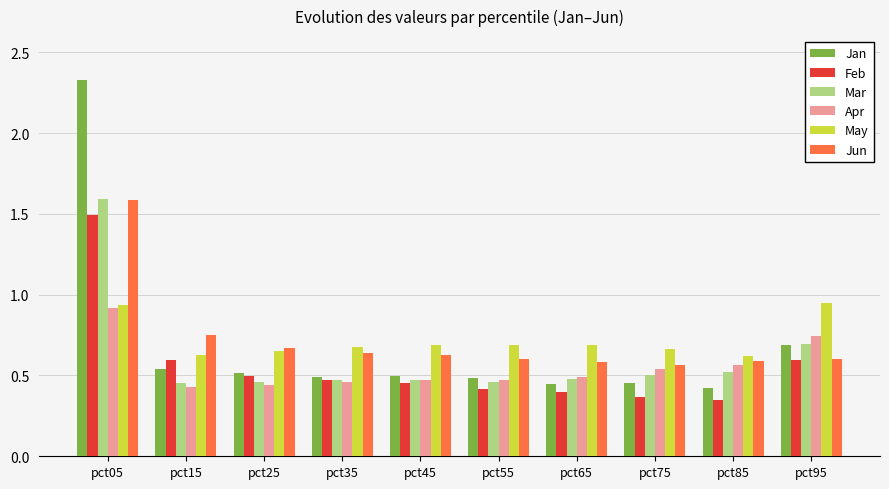

What are all the series names shown in the legend?

Jan, Feb, Mar, Apr, May, Jun